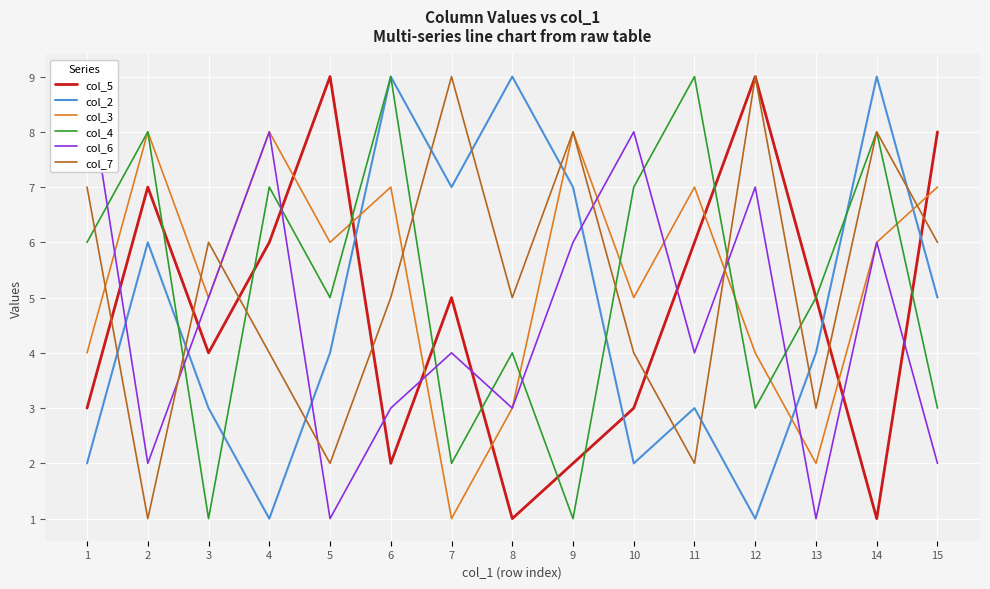

True or false: col_4 has more than 2 interior local peaks.

True